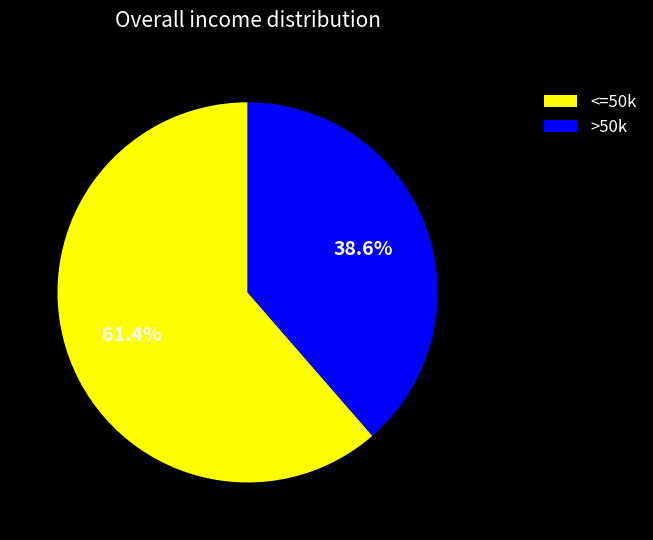

Combined, what portion of the pie is <=50k and >50k?

100.0%